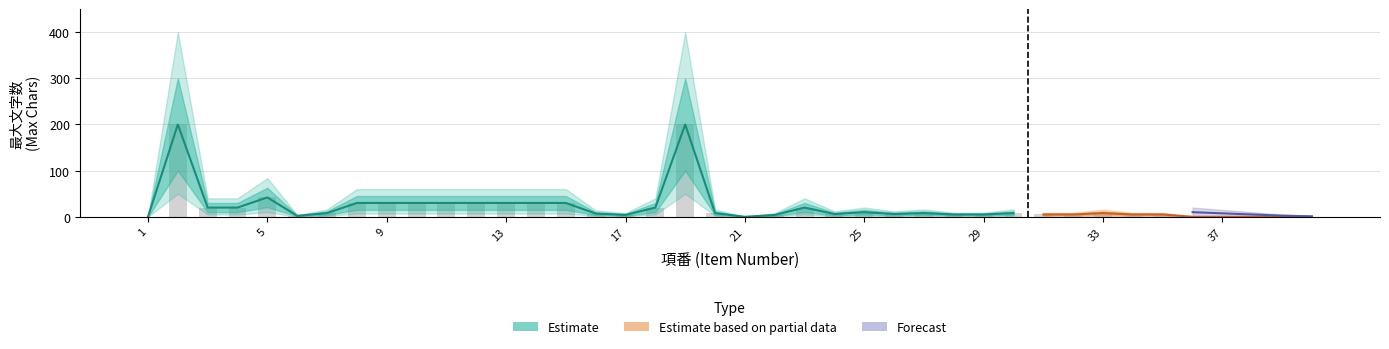

The value of lower_ci at 34 is 3. True or false?

True